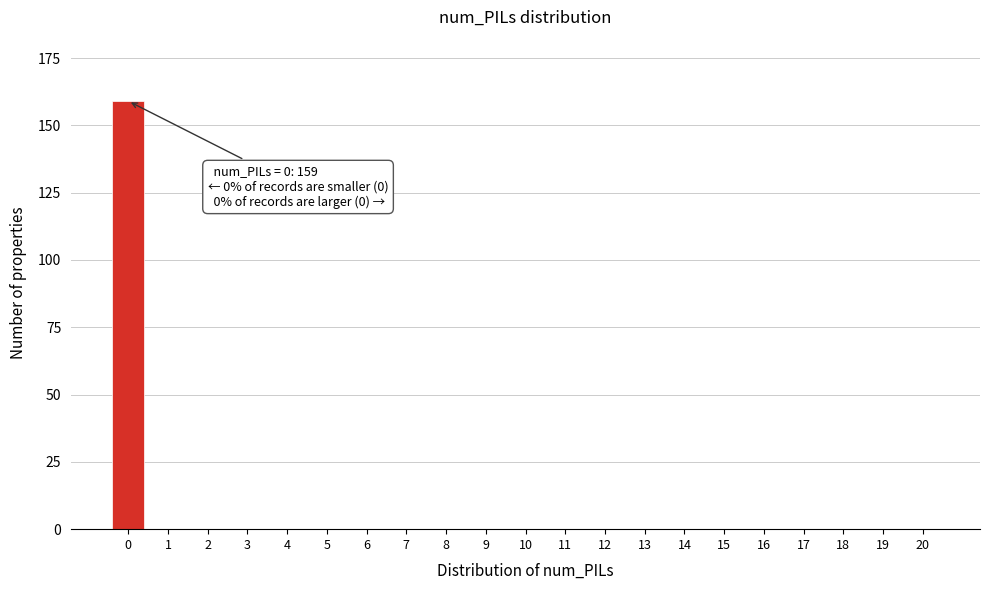

Reading left to right, what are all the values shown in this chart?

0=159	1=0	2=0	3=0	4=0	5=0	6=0	7=0	8=0	9=0	10=0	11=0	12=0	13=0	14=0	15=0	16=0	17=0	18=0	19=0	20=0